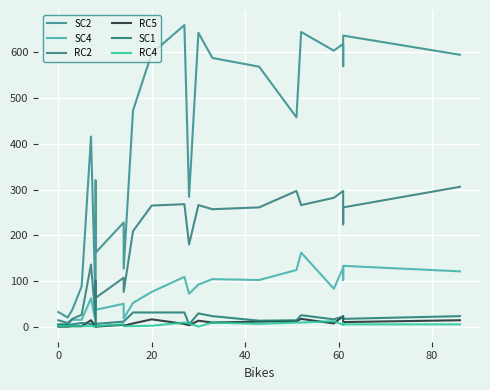

Count the number of categories in the chart.

24